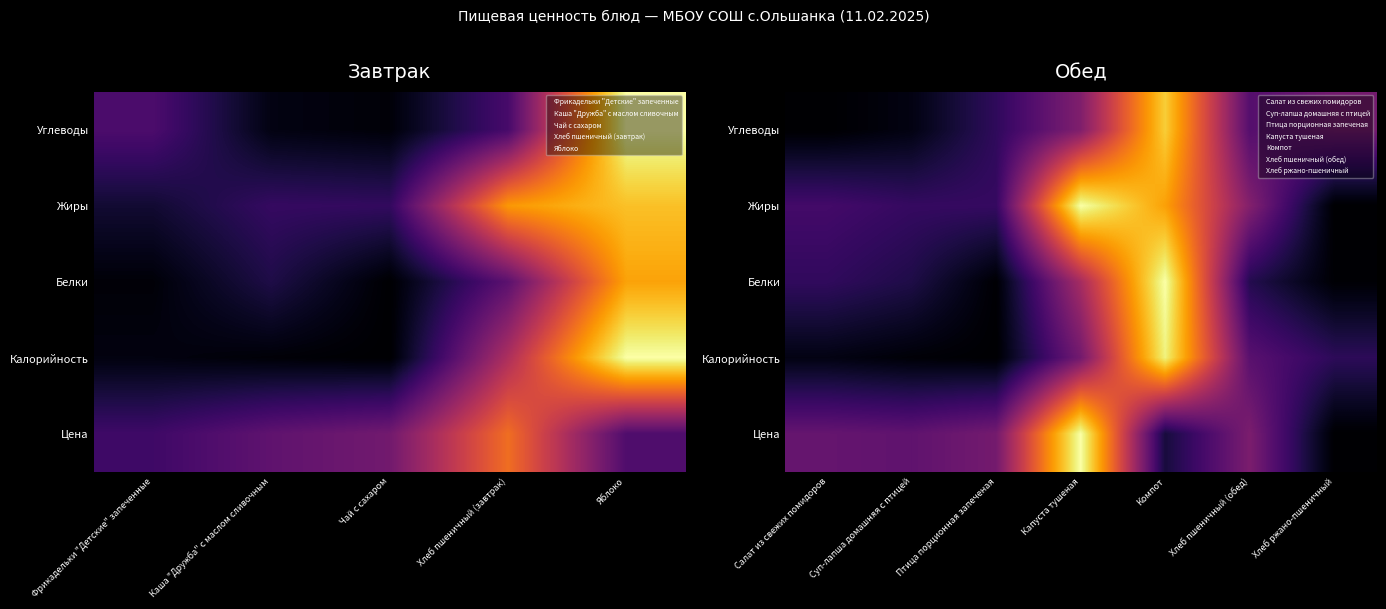

Is the value of Цена at Капуста тушеная greater than the value of Углеводы at Салат из свежих помидоров?

Yes